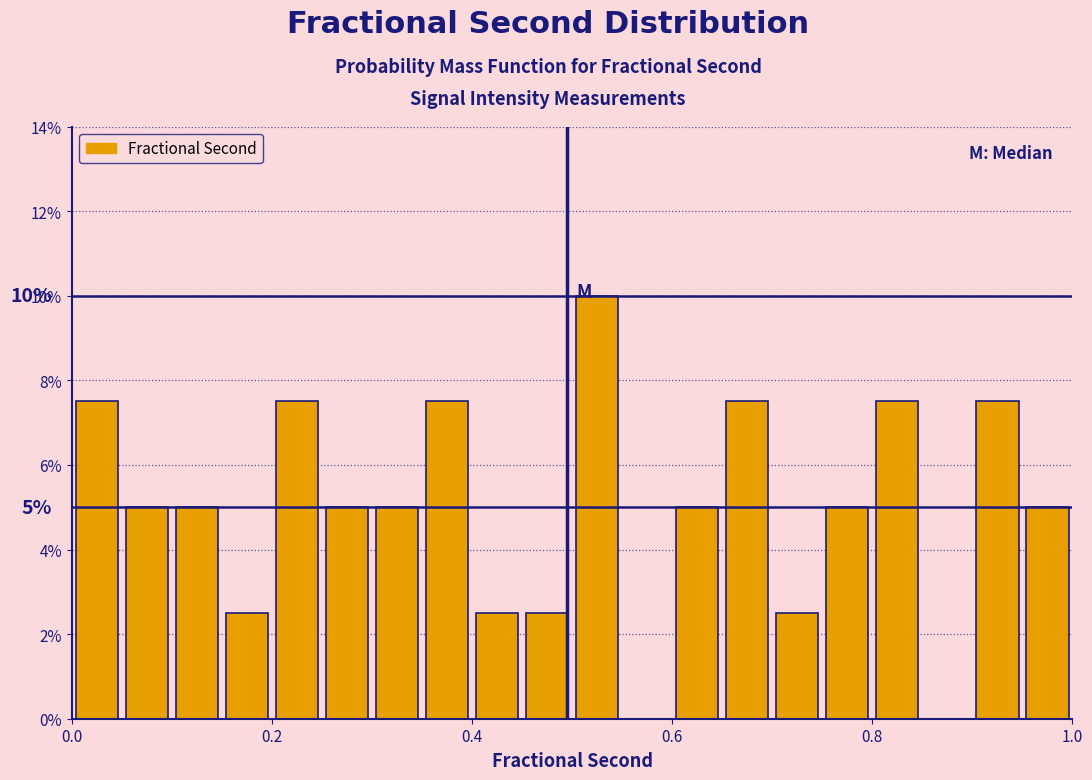

Read against the x-axis, roughly where is the centre of the tallest bar?

0.52